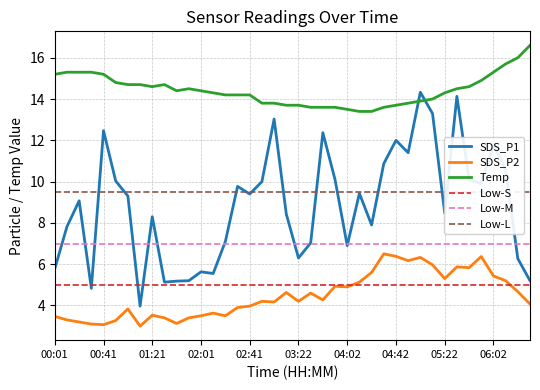

Rank the series by their maximum value, from highest to lowest.

Temp, SDS_P1, SDS_P2